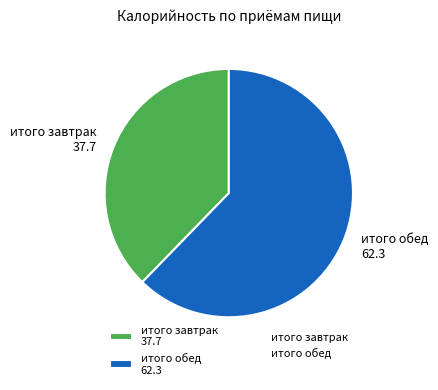

Which slice is the smallest?

итого завтрак